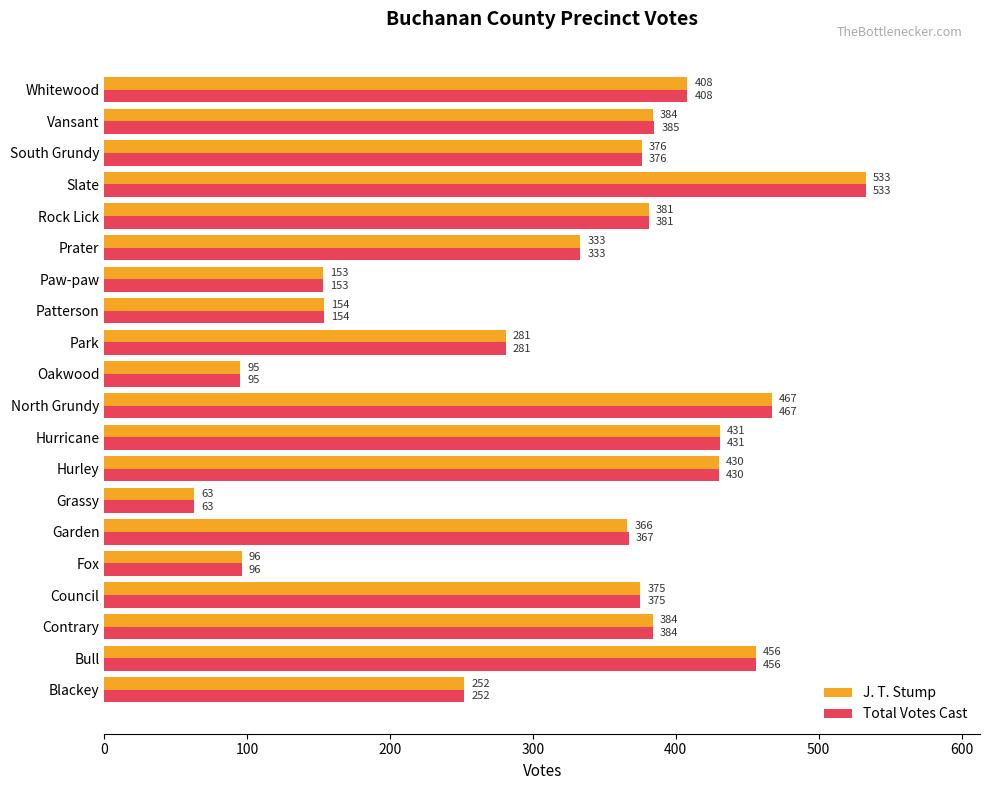

At which category is the sum across all series the highest?

Slate